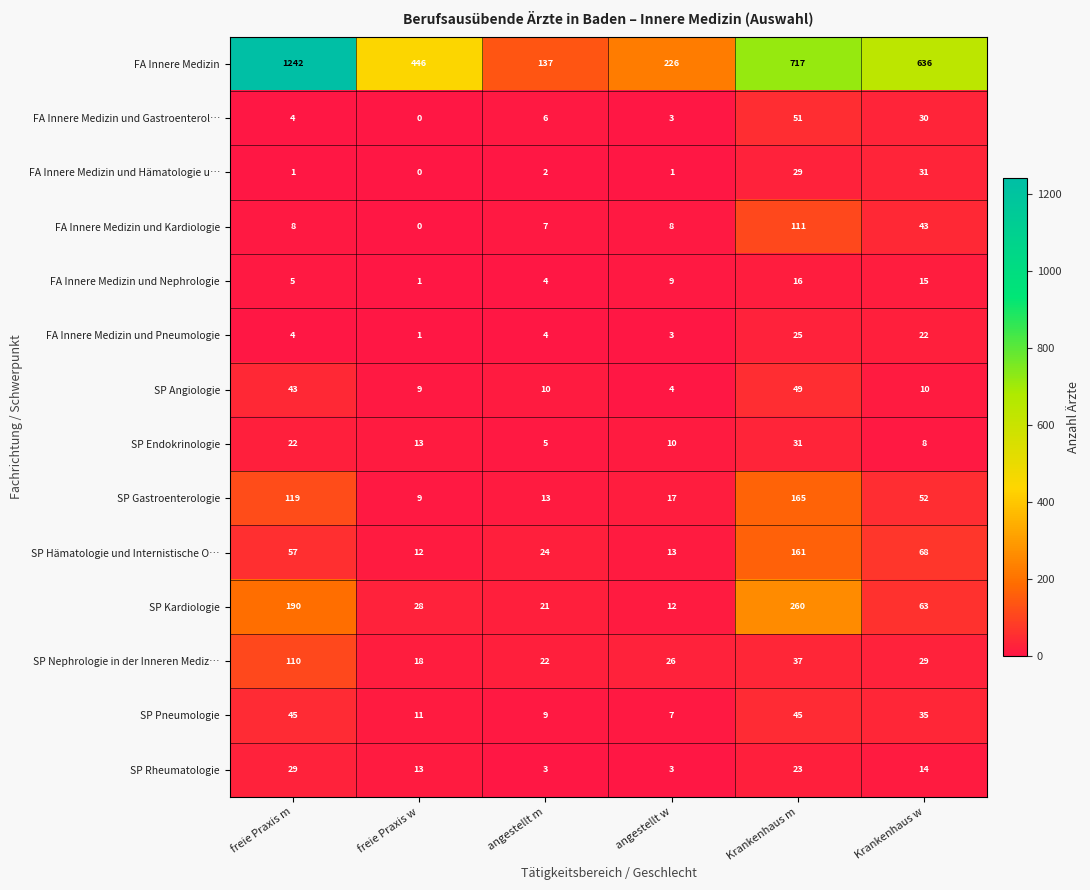

What is the difference between the maximum and minimum values in the FA Innere Medizin und Hämatologie u… series?

31